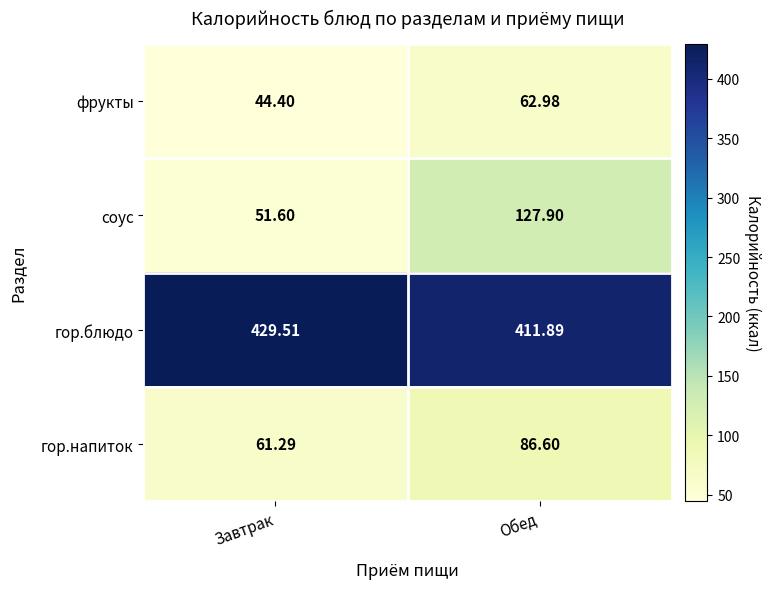

At how many categories does at least one series exceed 208?

2